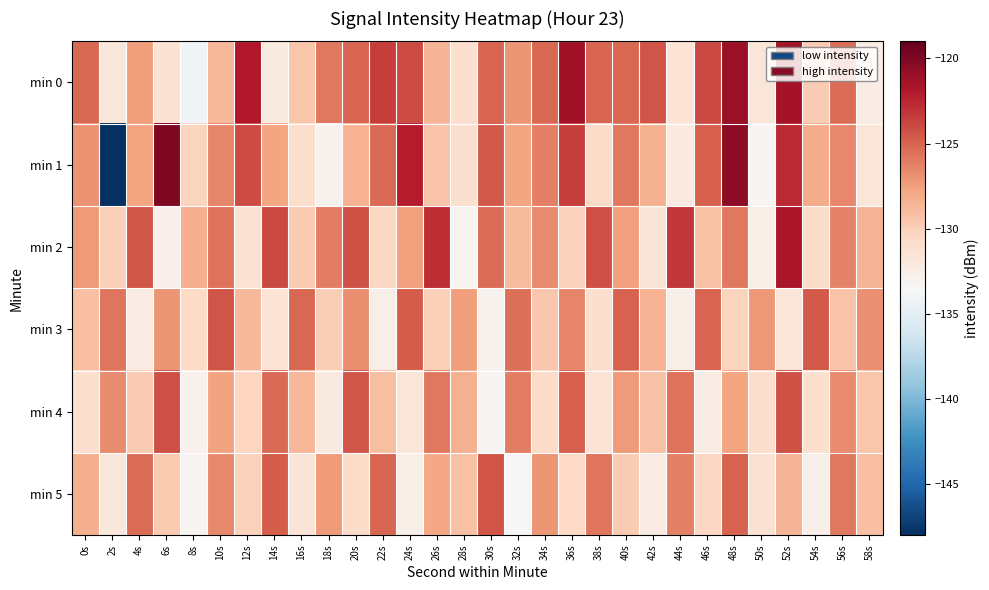

What is the greatest value displayed?

-120.0